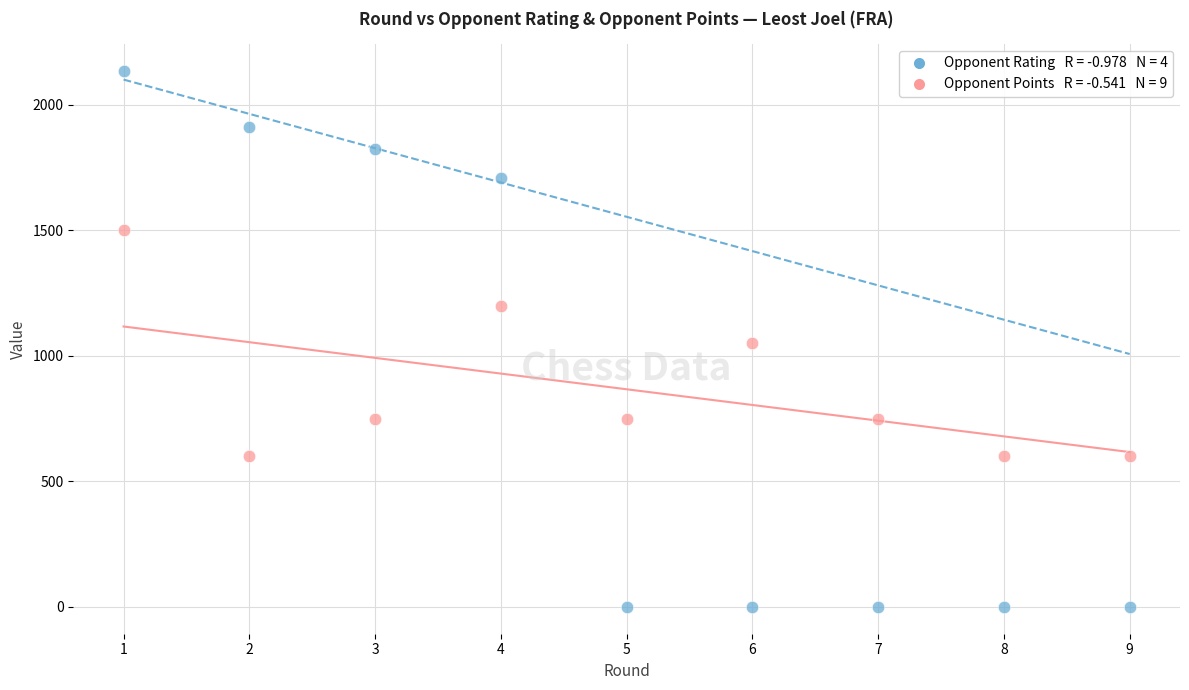

Across all data points, what is the range of Y values (max minus min)?

2135